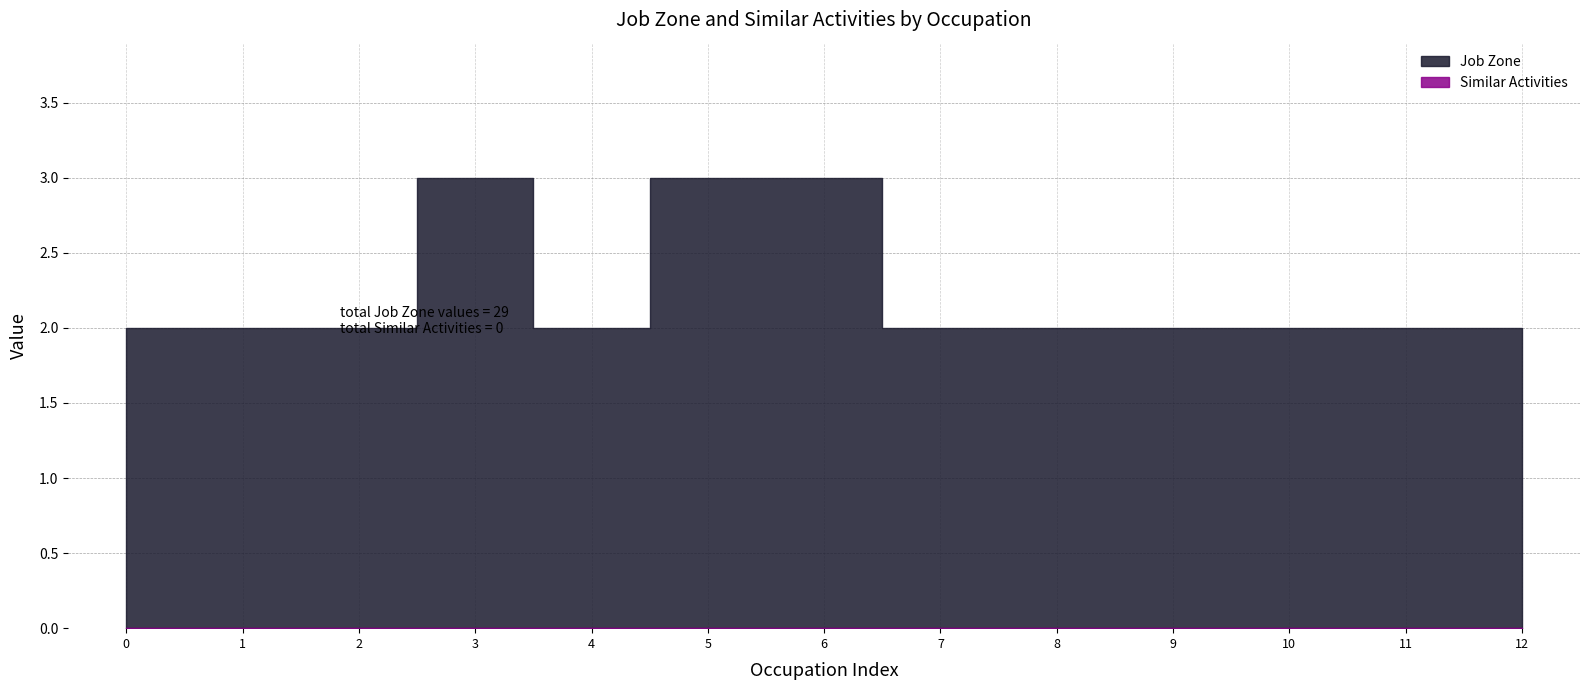

True or false: Job Zone and Similar Activities intersect in this chart.

False